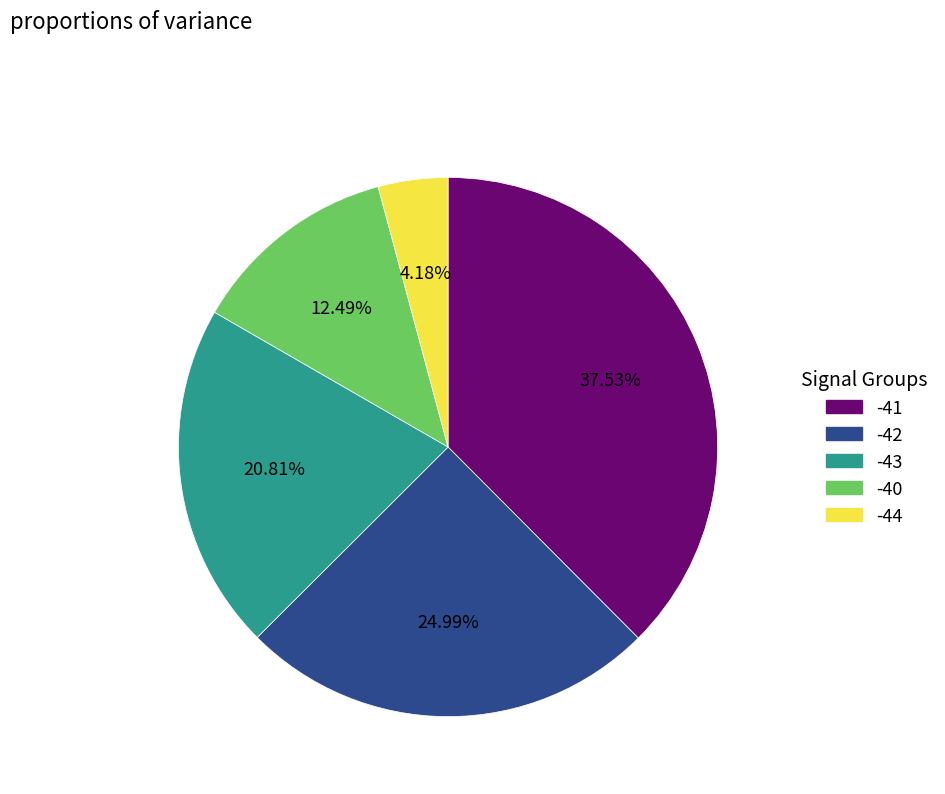

Is there a majority slice in this chart?

No